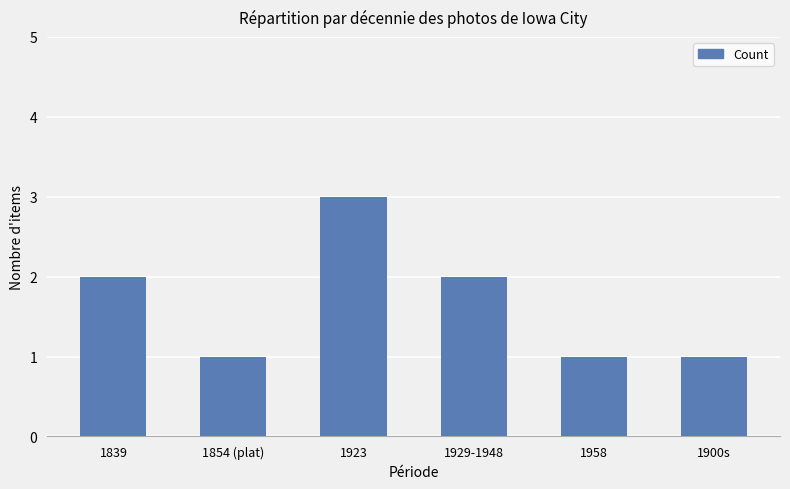

Which category has the highest value across all series?

1923